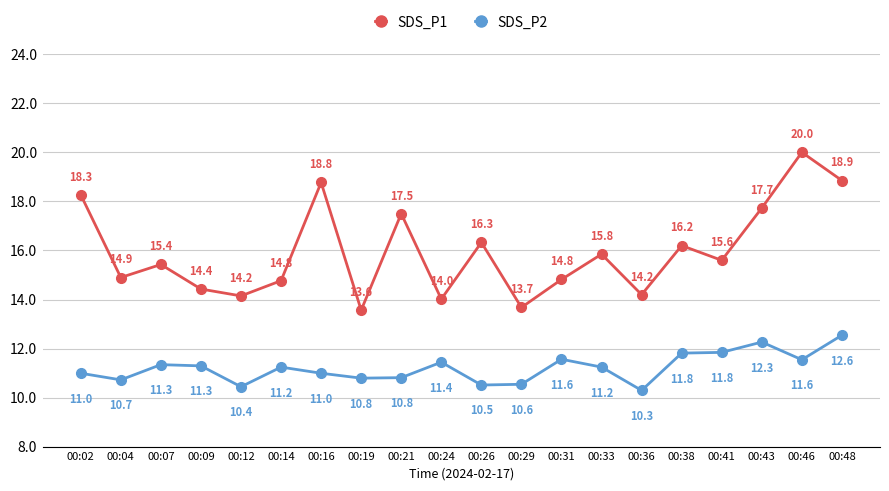

How many values in the SDS_P1 series exceed 15?

11